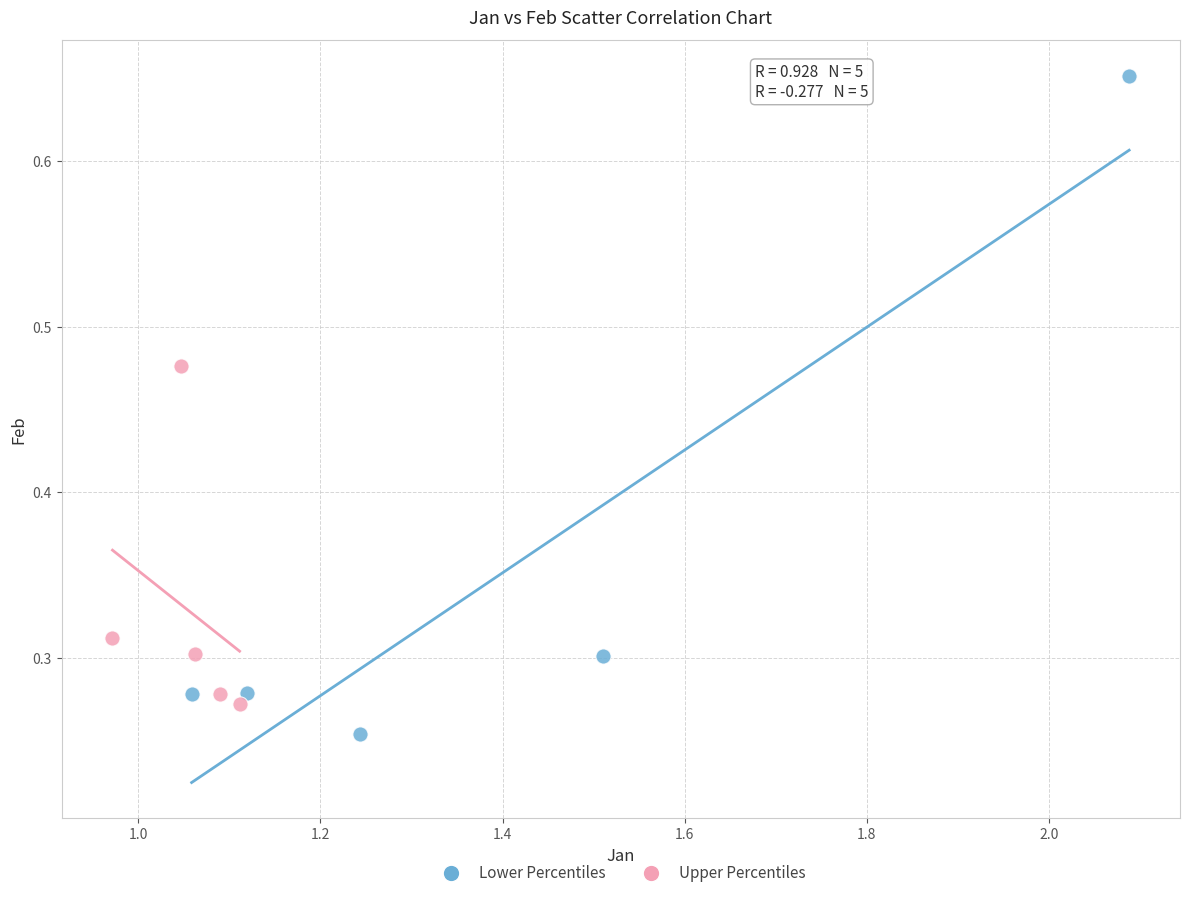

Which series has the largest Y range (max minus min)?

Lower Percentiles